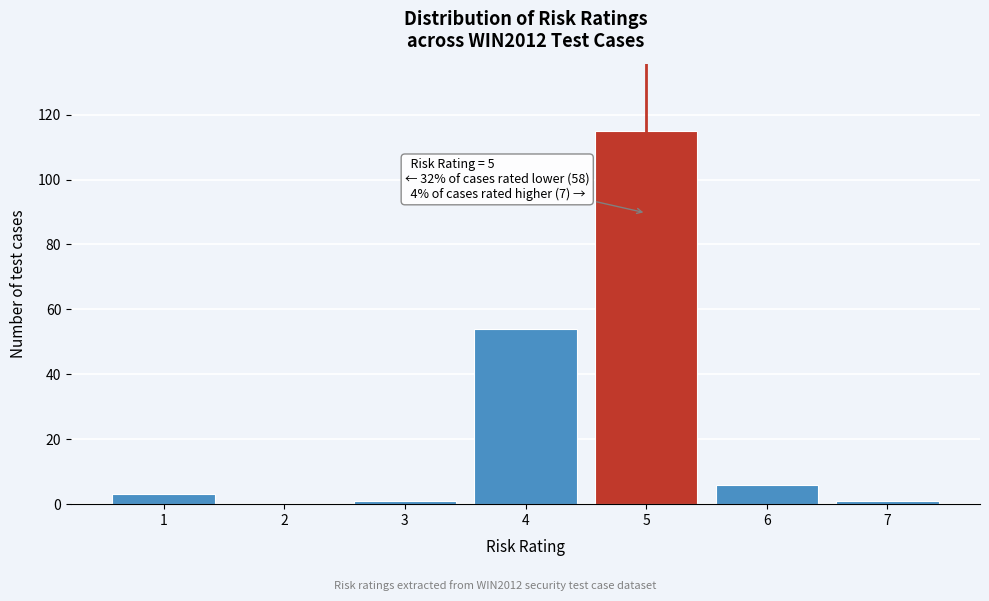

Reading right to left, list all the values displayed in this chart.

7=1	6=6	5=115	4=54	3=1	2=0	1=3